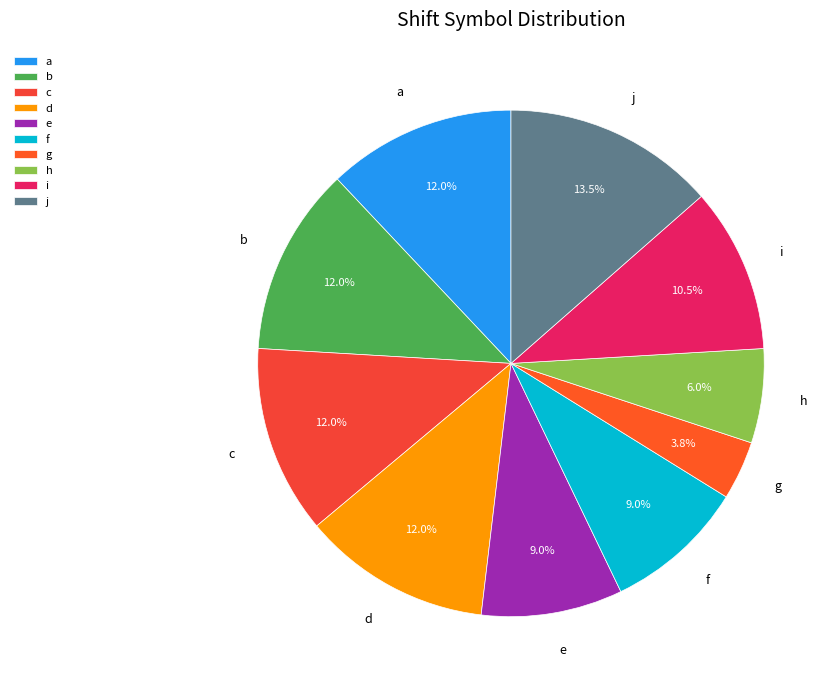

What is the total percentage of g and d?

15.8%